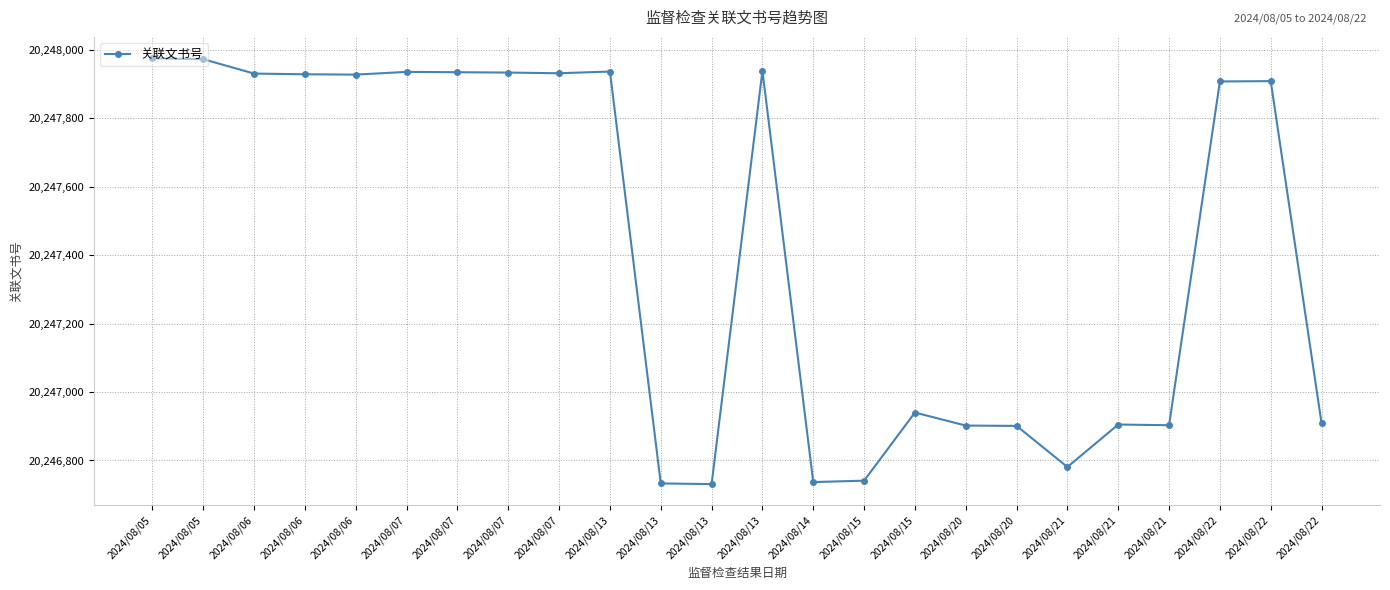

Approximately how many times larger is the value at 2024/08/22 compared to 2024/08/07?

1.0